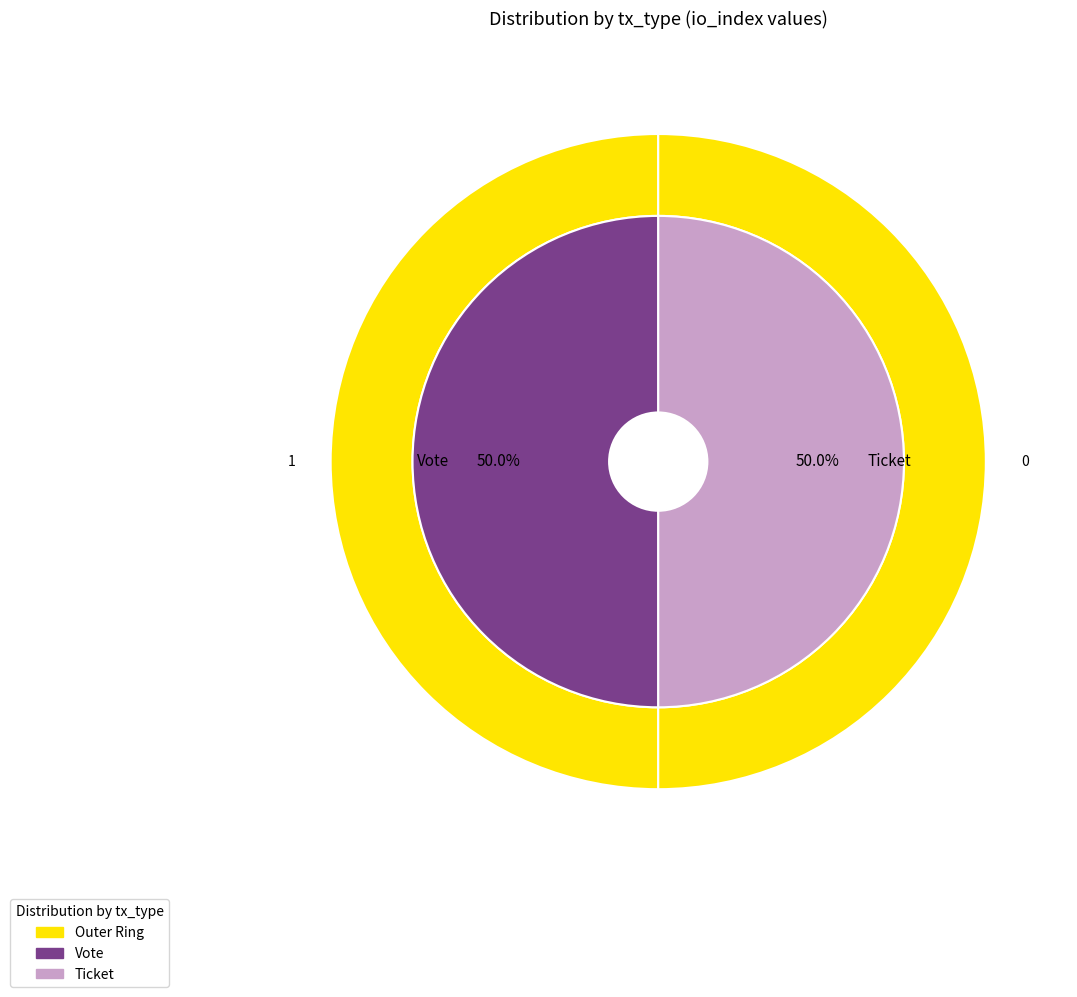

Count the number of slices in the pie.

2